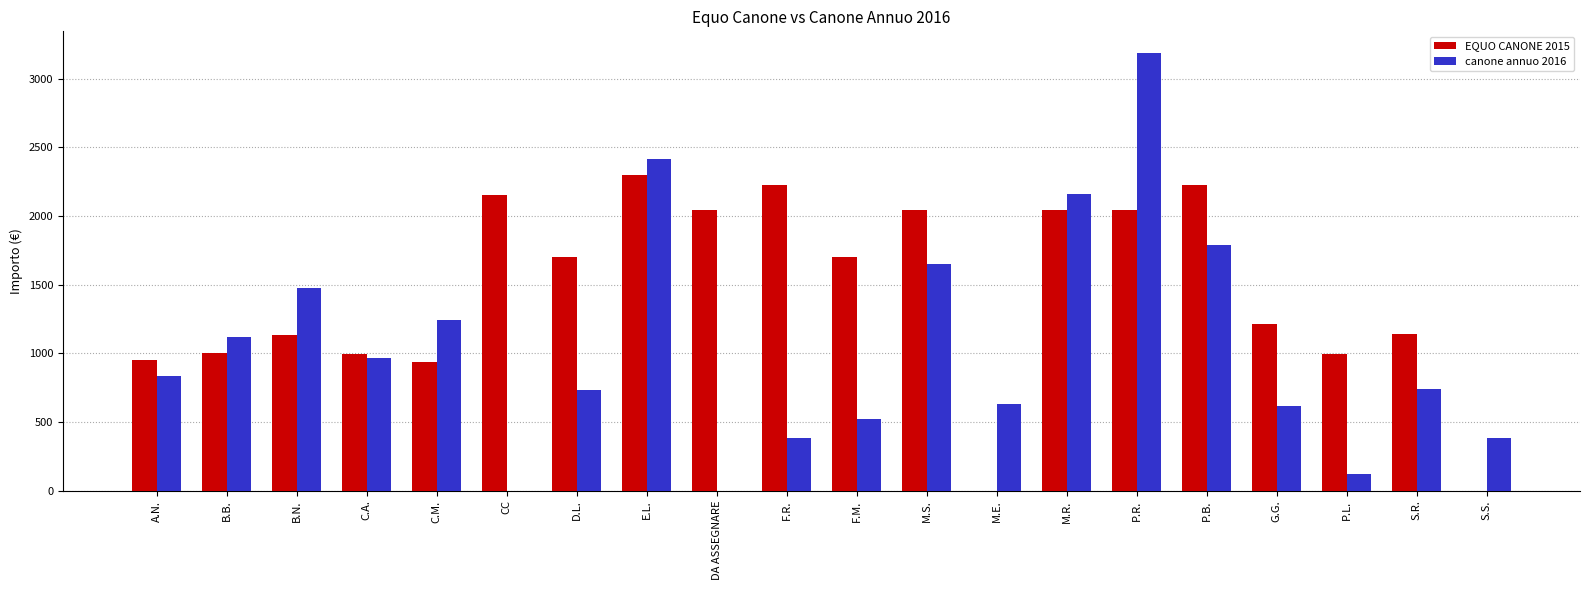

Between C.M. and M.R., which series saw the biggest shift?

EQUO CANONE 2015